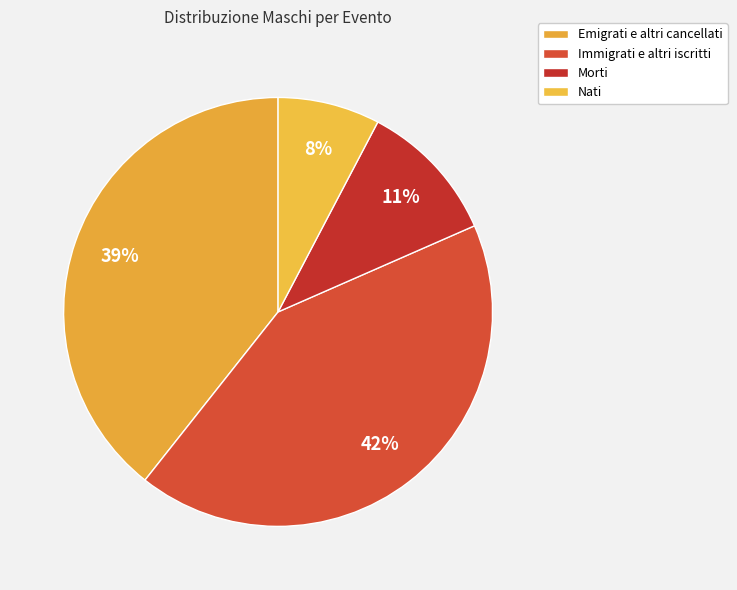

Is Morti the majority of the pie?

No